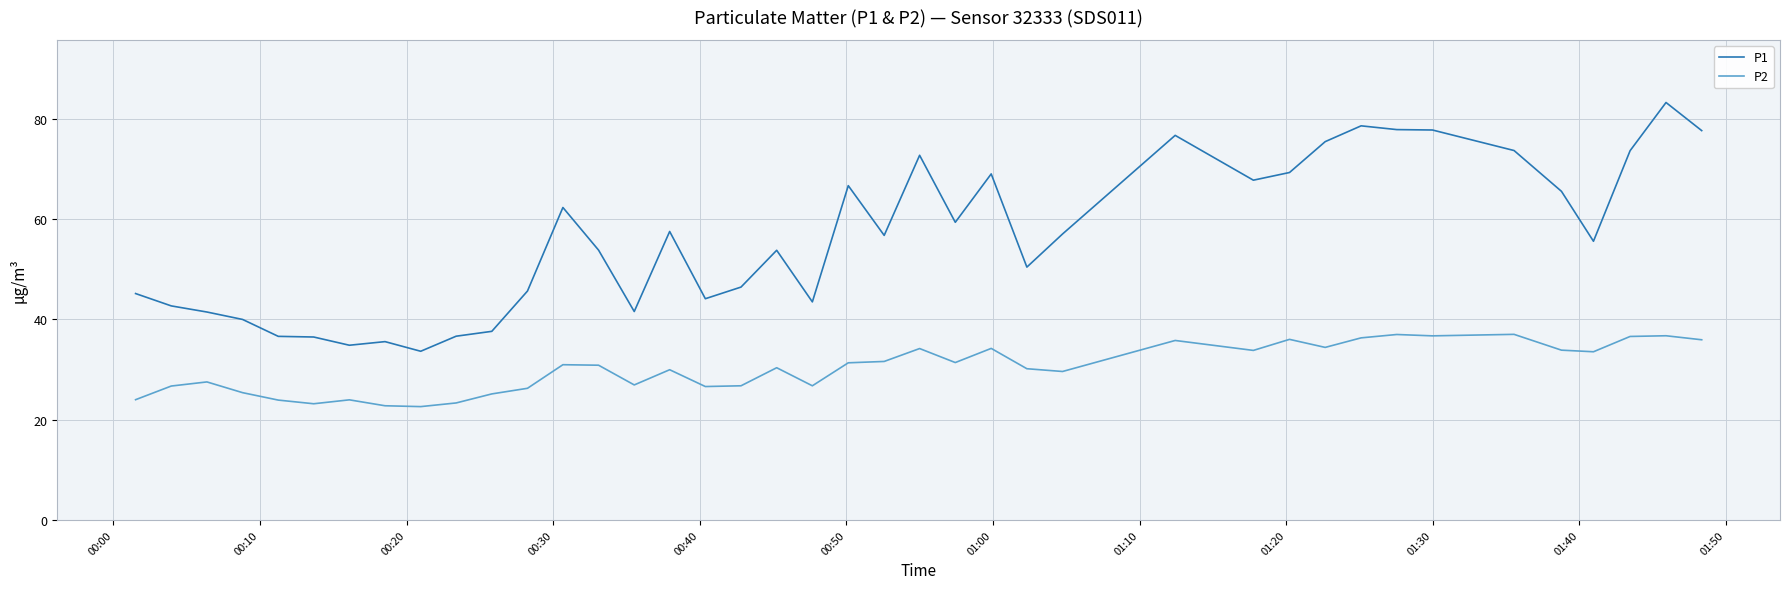

Rank the series by their maximum value, from highest to lowest.

P1, P2